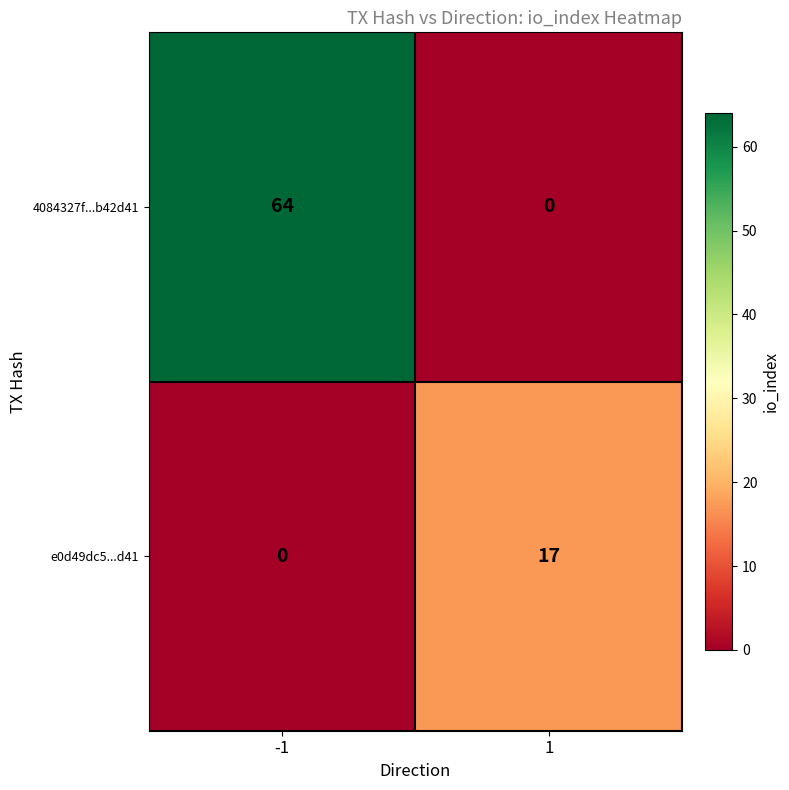

Between -1 and 1, which series saw the biggest shift?

4084327f...b42d41